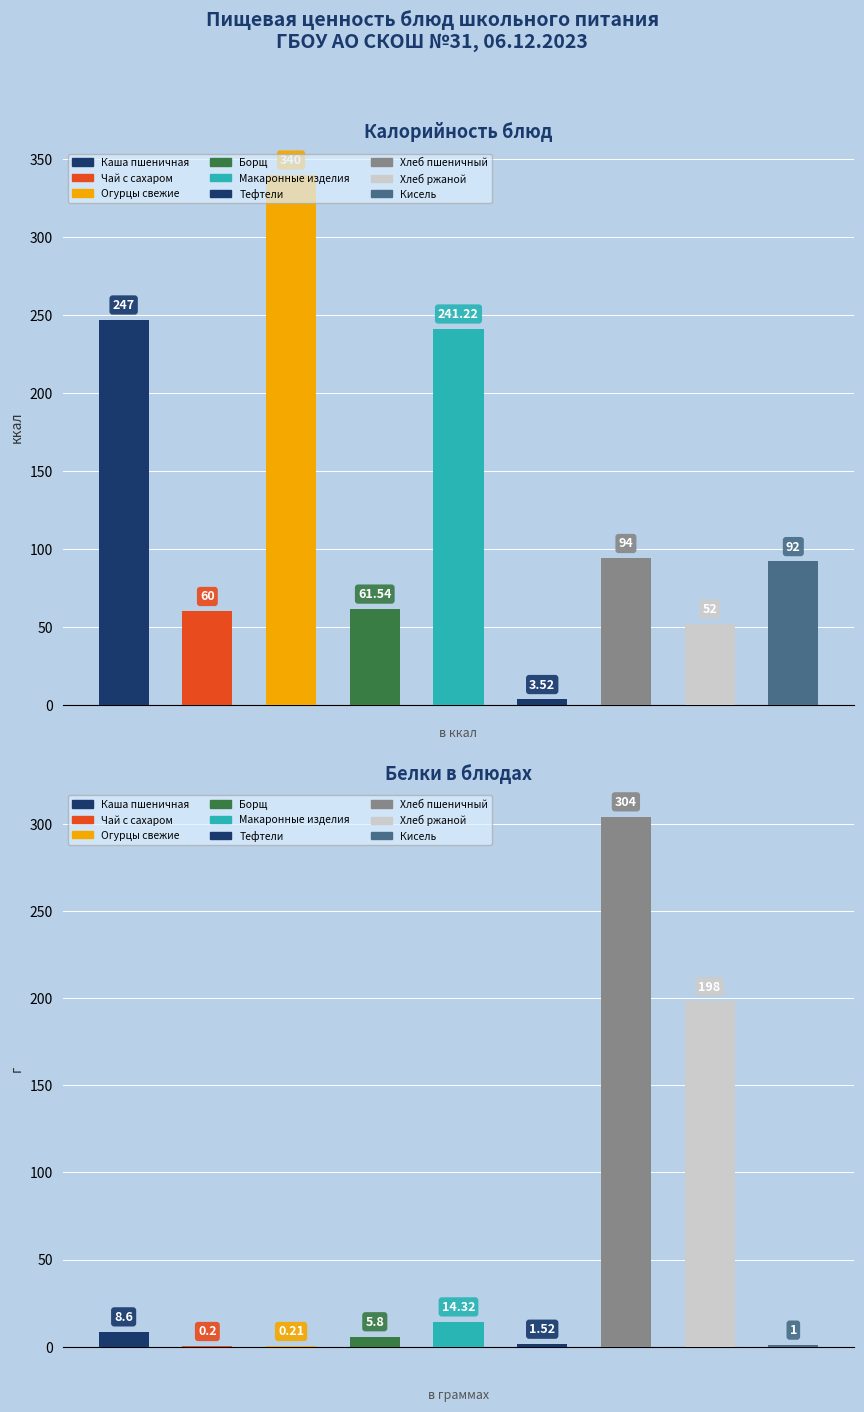

True or false: Калорийность has a value of 131.8 at Кисель.

False